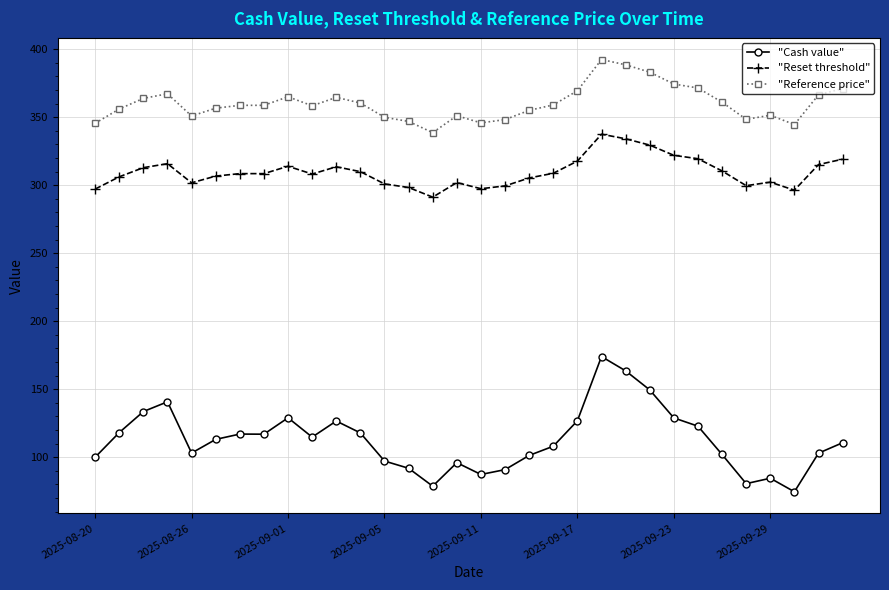

List the series in order of their peak value, highest first.

"Reference price", "Reset threshold", "Cash value"